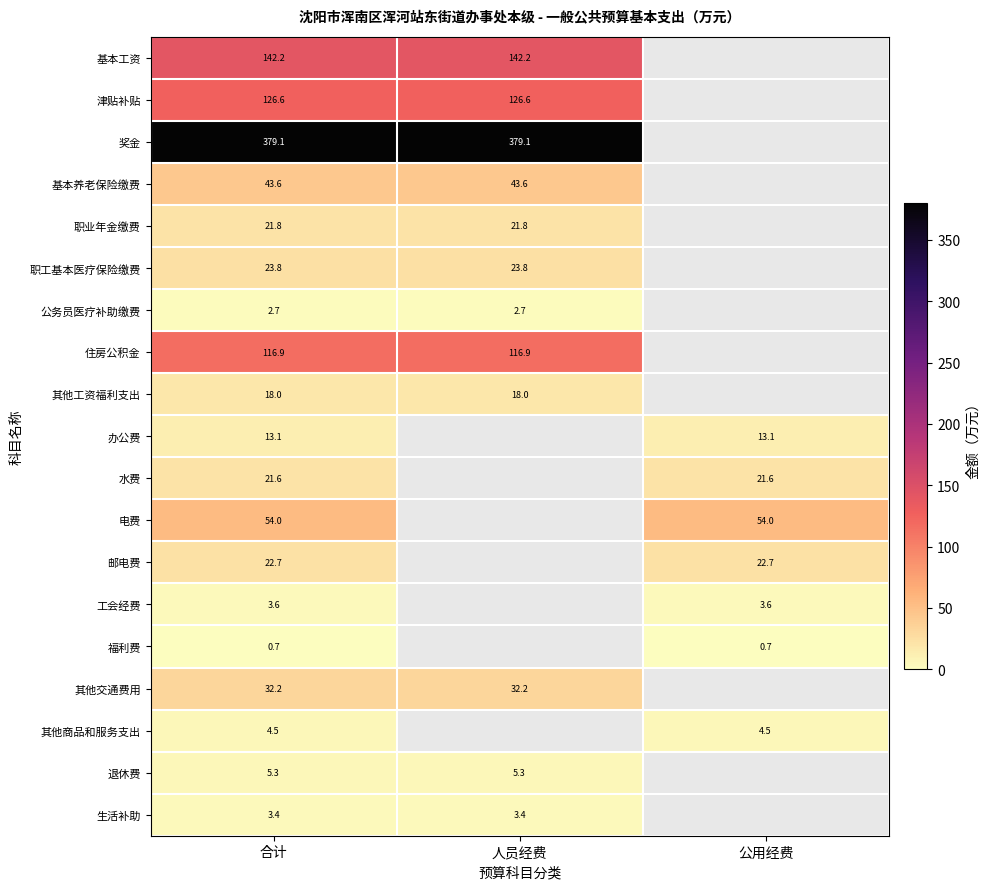

What is the sum of the 生活补助 values at 人员经费 and 合计?

6.8